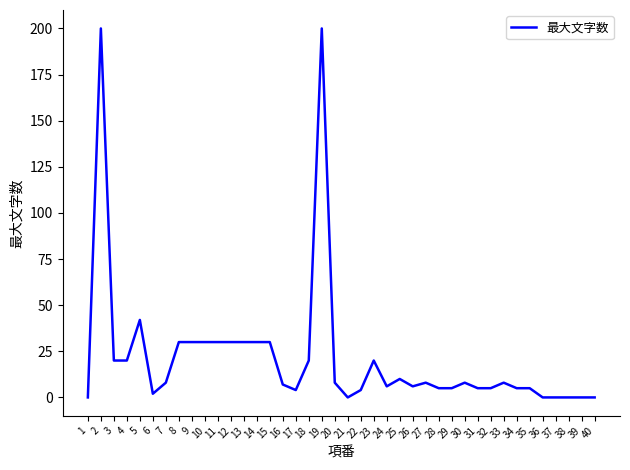

Where does the data first go above 8?

2